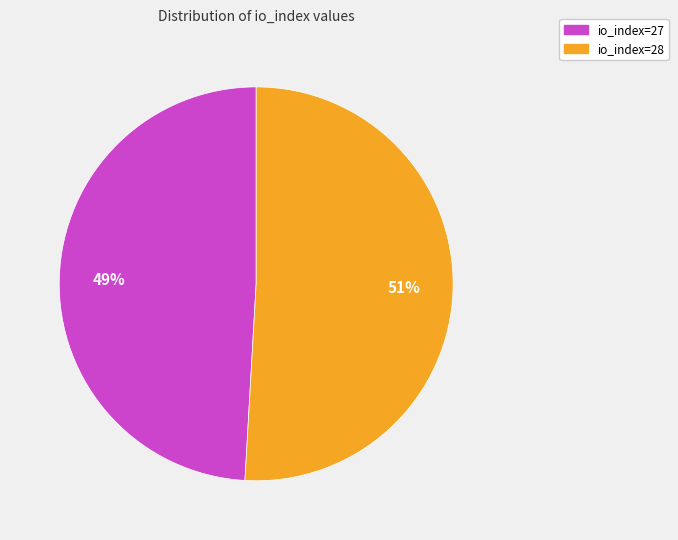

Rank the categories by value from highest to lowest.

io_index=28, io_index=27